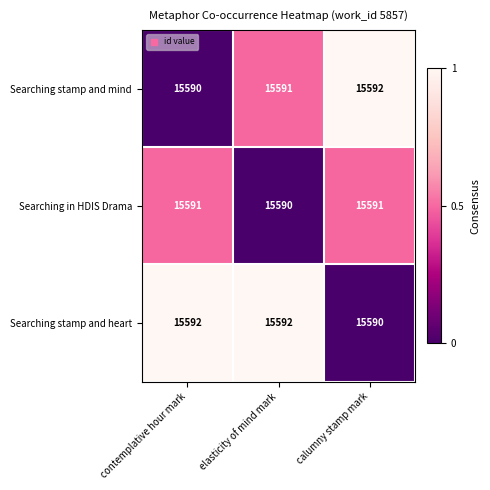

What is the minimum value for Searching stamp and mind?

15590